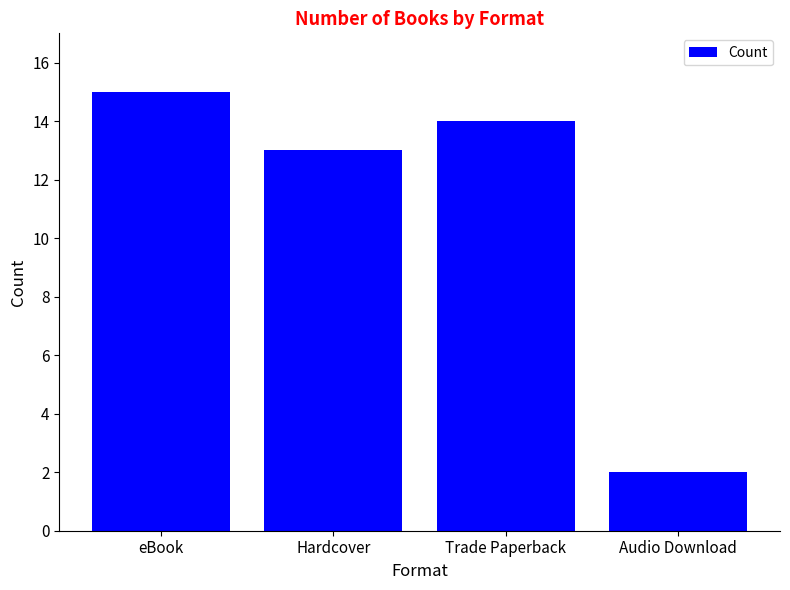

What is the greatest value displayed?

15